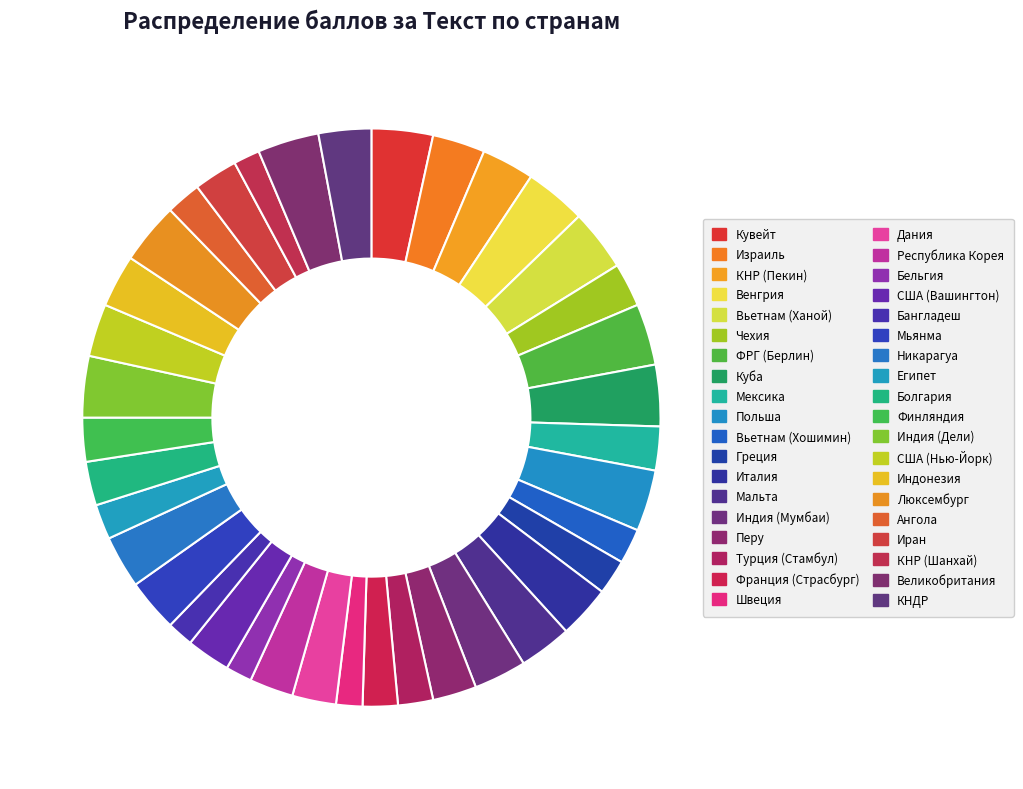

To the nearest percent, what portion does Мьянма represent?

3%